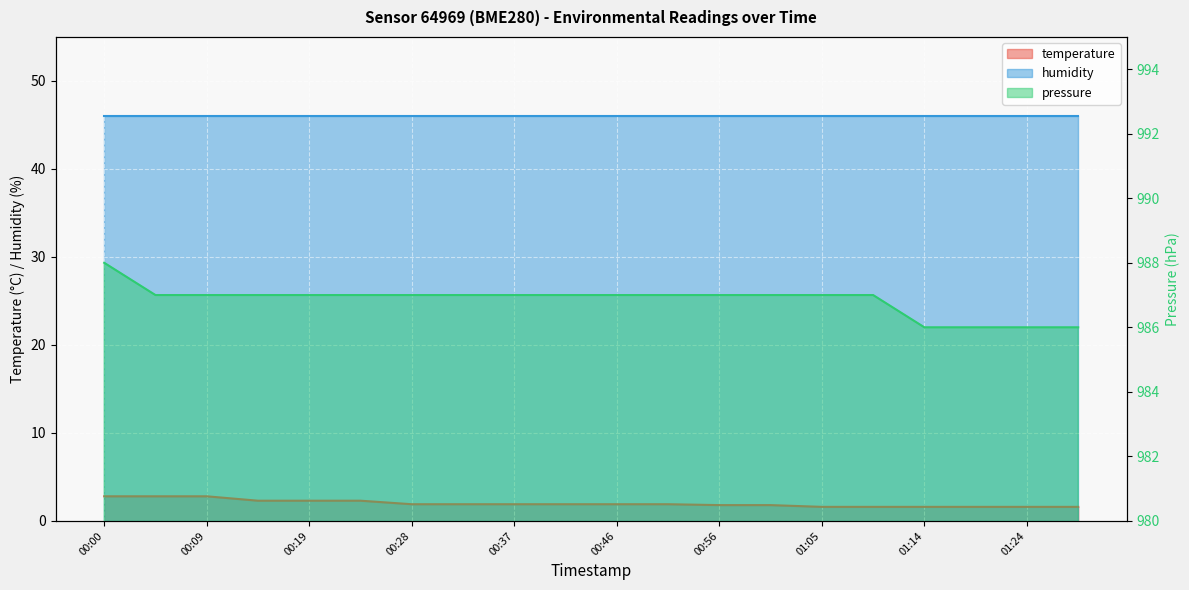

How many pressure values are between 987 and 988?

16